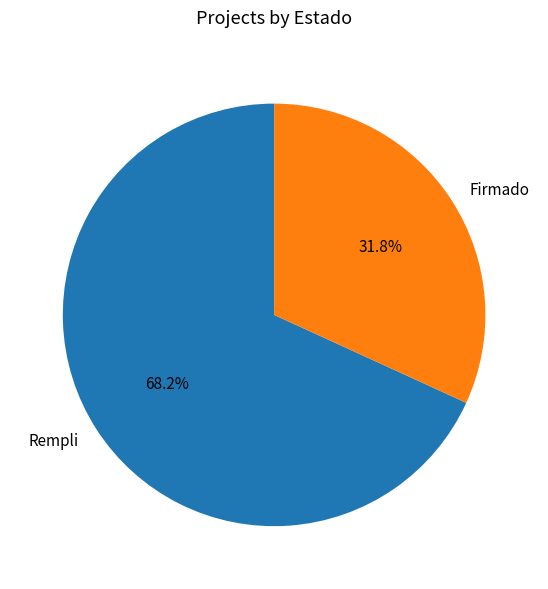

Is there a majority slice in this chart?

Yes